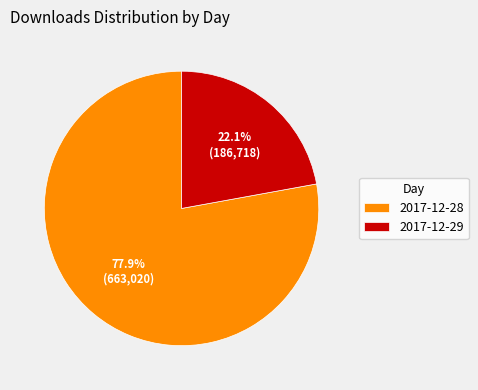

What is the largest slice in the pie chart?

2017-12-28